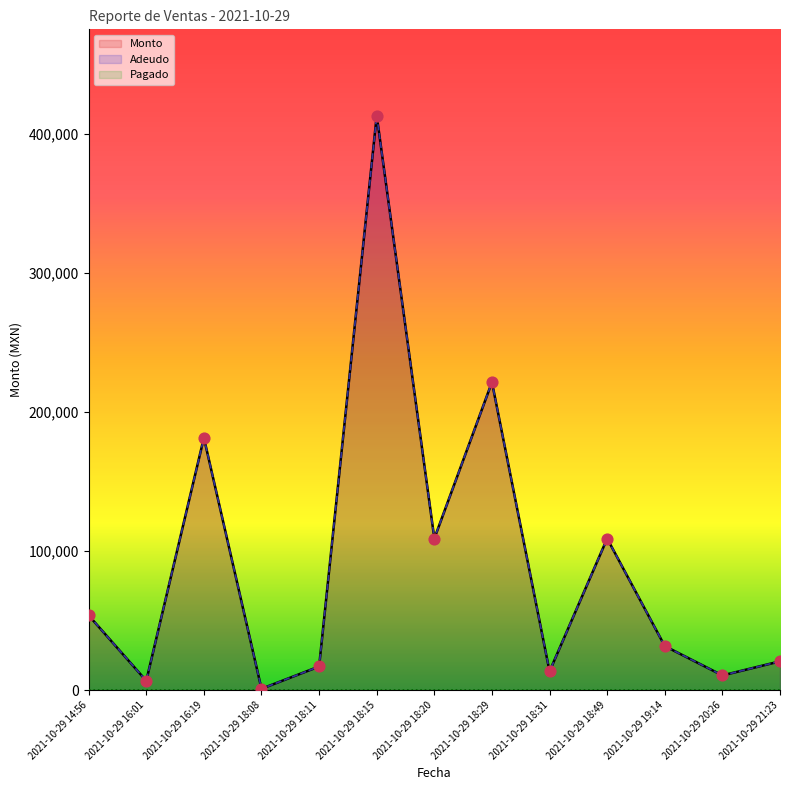

At how many categories does at least one series exceed 165747?

3